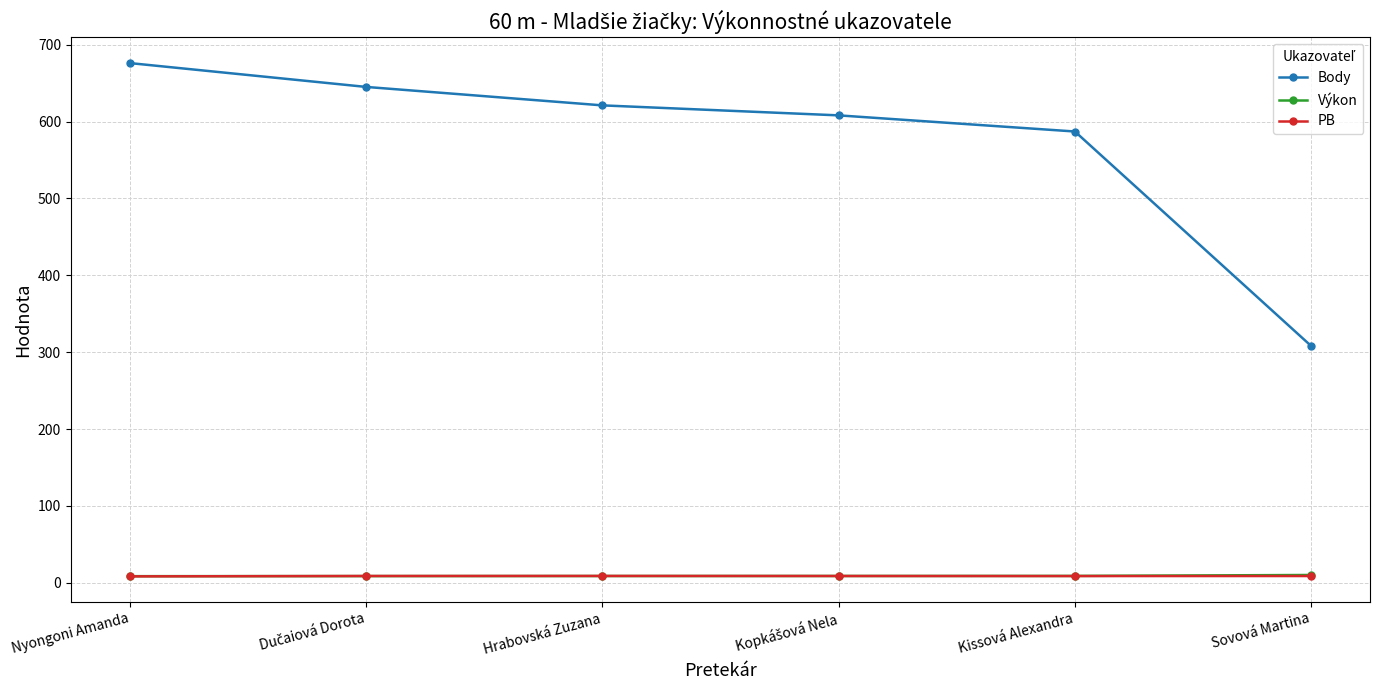

What is the label of the 4th point from the right?

Hrabovská Zuzana